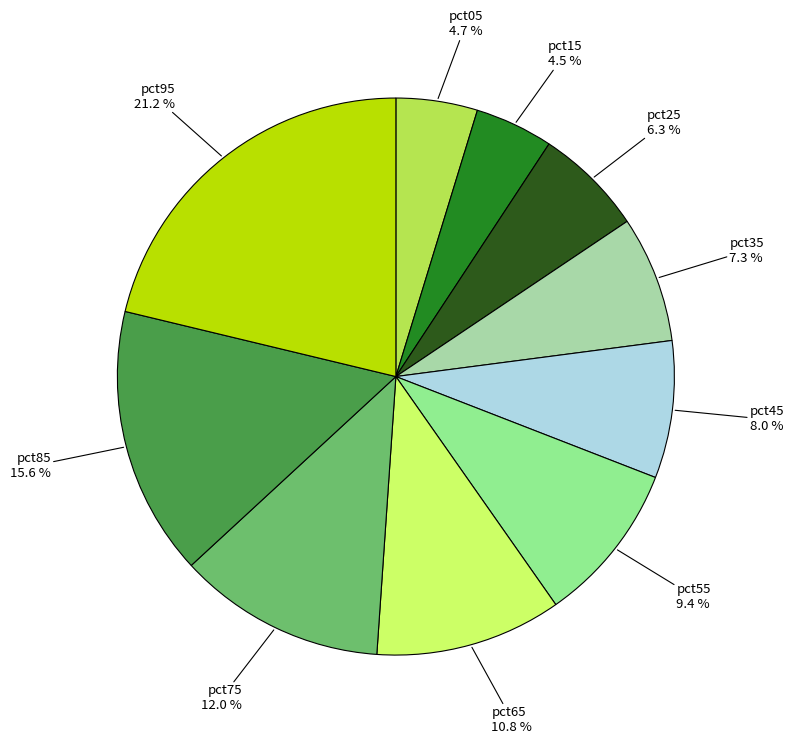

Is there any slice that represents more than half of the pie?

No